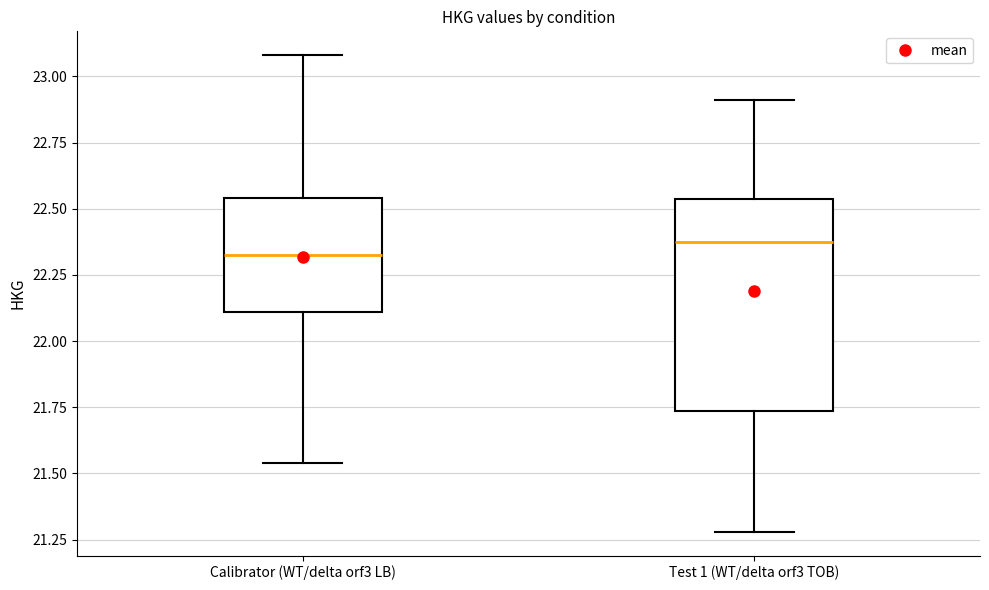

Reading left to right, transcribe this box plot: for each box, give where its median line is, the range the box spans, and where its two whiskers end, as read against the y-axis. The values are not printed on the chart, so give them approximately, as read against the axis.

Calibrator (WT/delta orf3 LB): median 22.35, box 22.10 to 22.55, whiskers 21.55 to 23.10
Test 1 (WT/delta orf3 TOB): median 22.40, box 21.75 to 22.55, whiskers 21.30 to 22.90